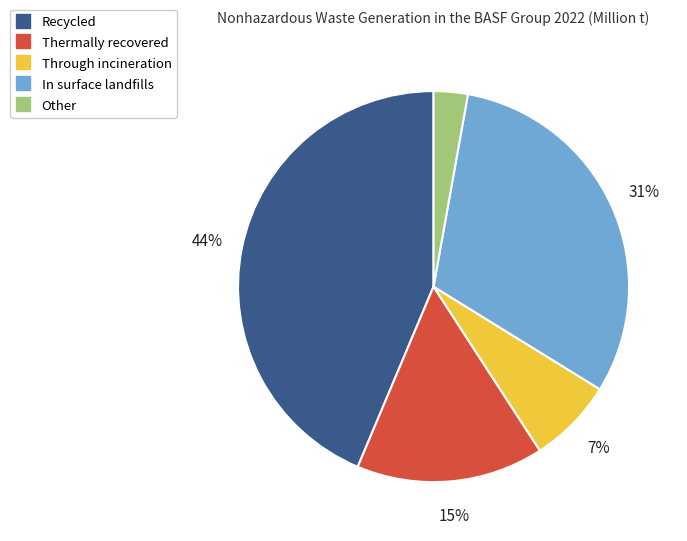

To the nearest percent, what is the difference between the largest and smallest slice percentages?

41%